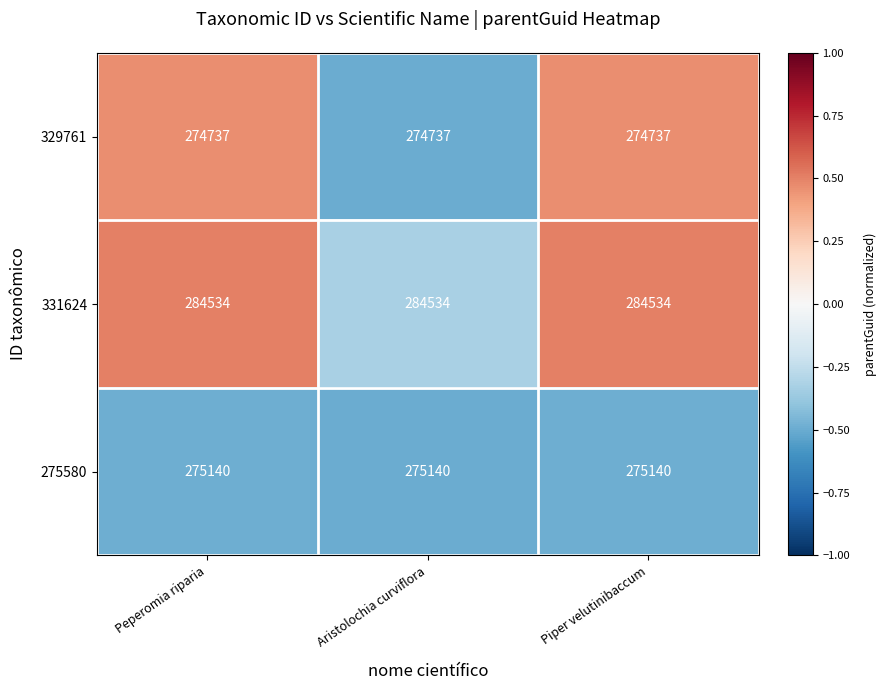

How many data points does each series have?

3